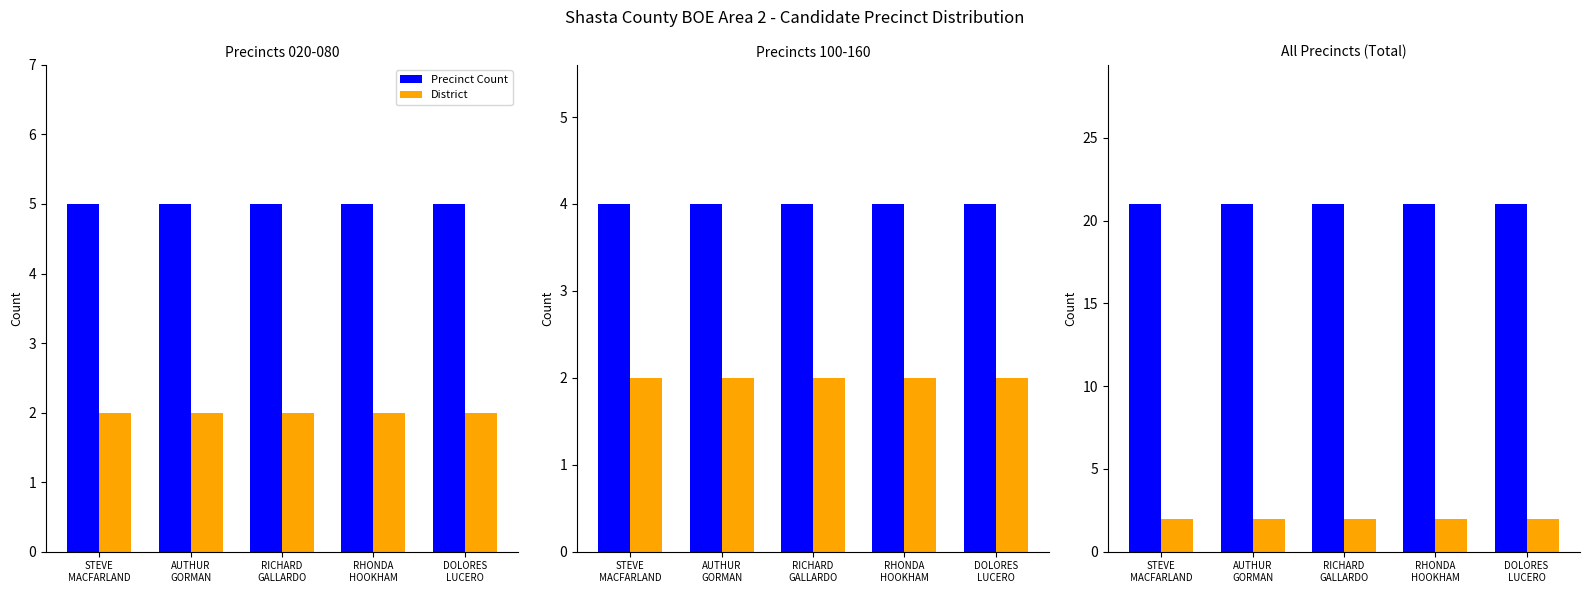

At which label does Precinct Count reach its peak?

STEVE
MACFARLAND